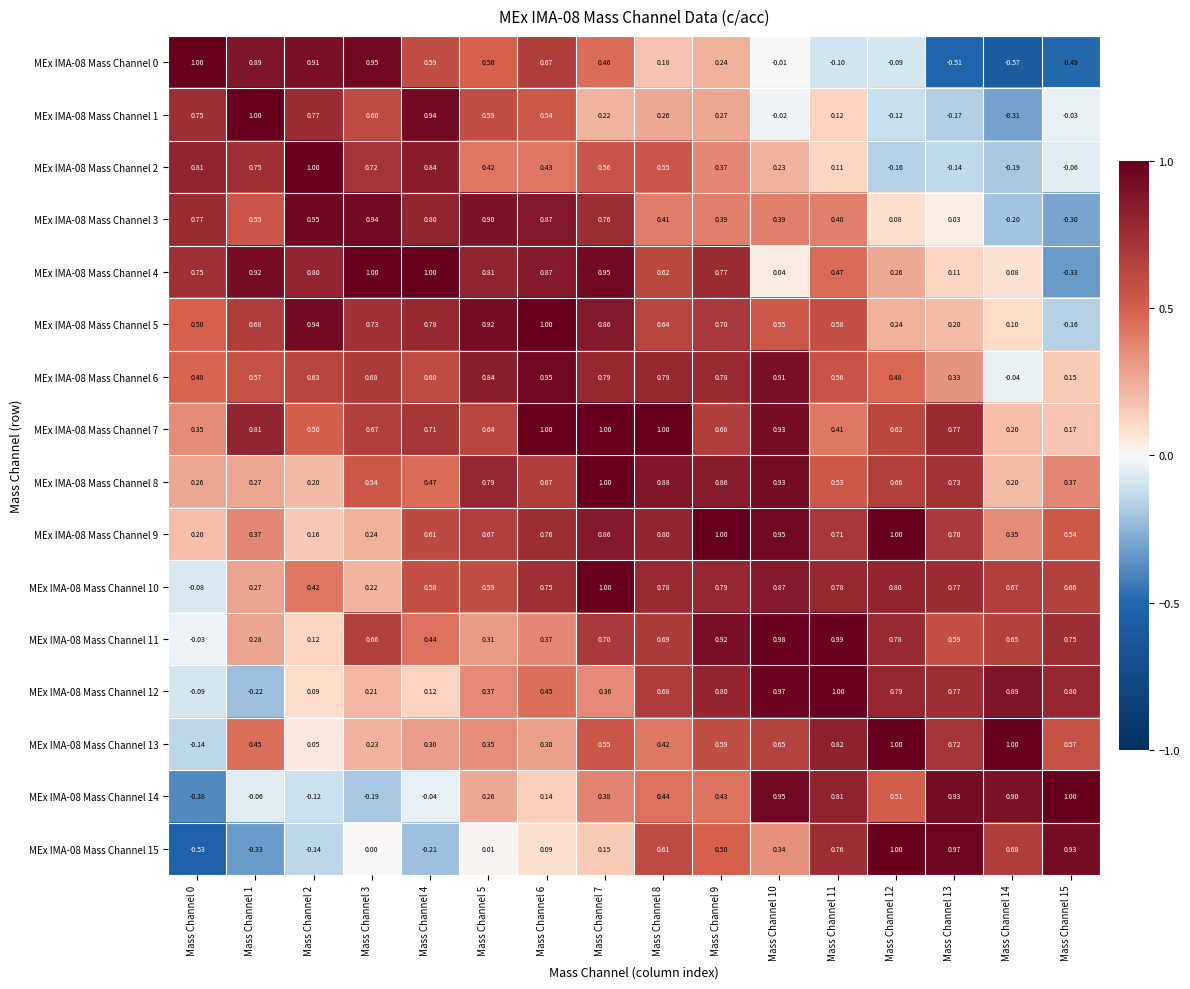

How many values in MEx IMA-08 Mass Channel 2 are below zero?

4